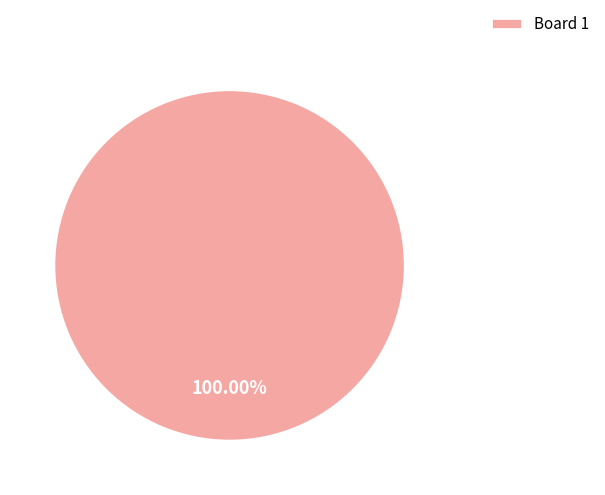

Rank the categories by value from highest to lowest.

Board 1